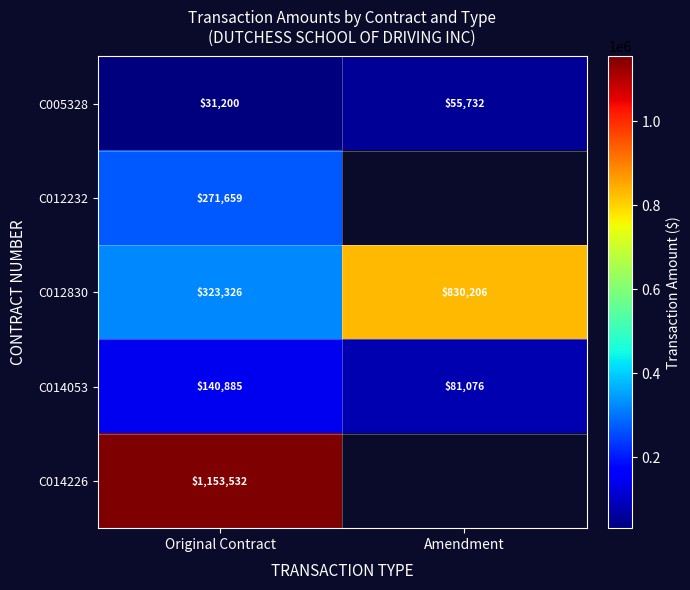

What is the difference between the highest and lowest values at Original Contract?

1122332